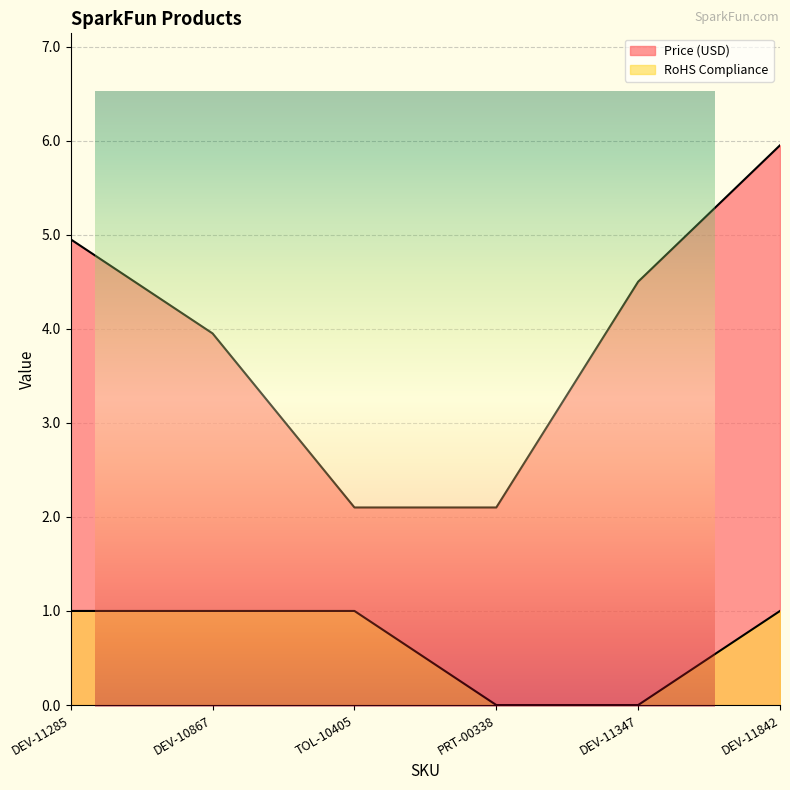

Rank the categories by RoHS Compliance value from highest to lowest.

DEV-11285, DEV-10867, TOL-10405, DEV-11842, PRT-00338, DEV-11347